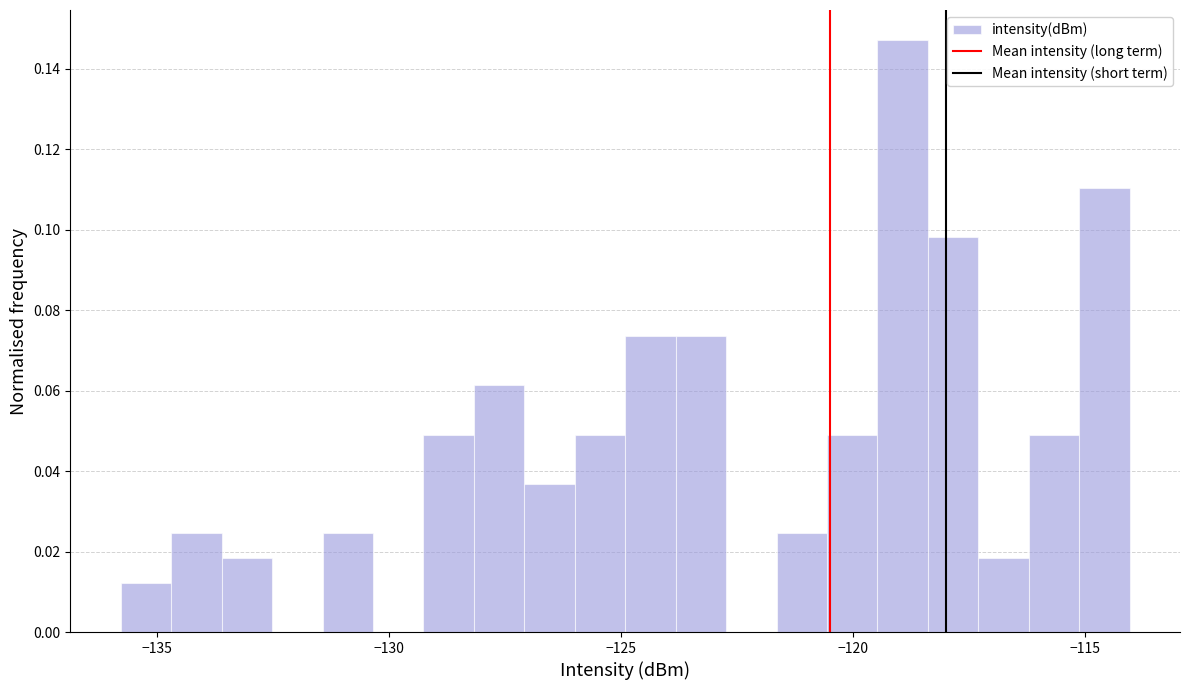

Read against the x-axis, roughly where is the centre of the tallest bar?

-119.0